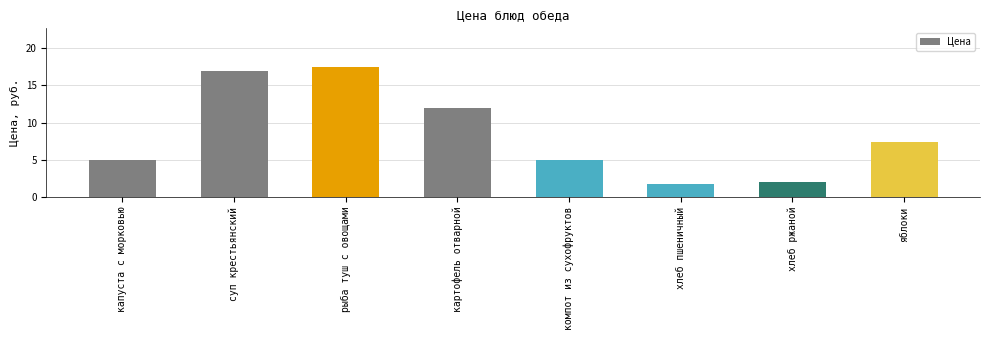

Is it true that the value at яблоки is 13.1?

False